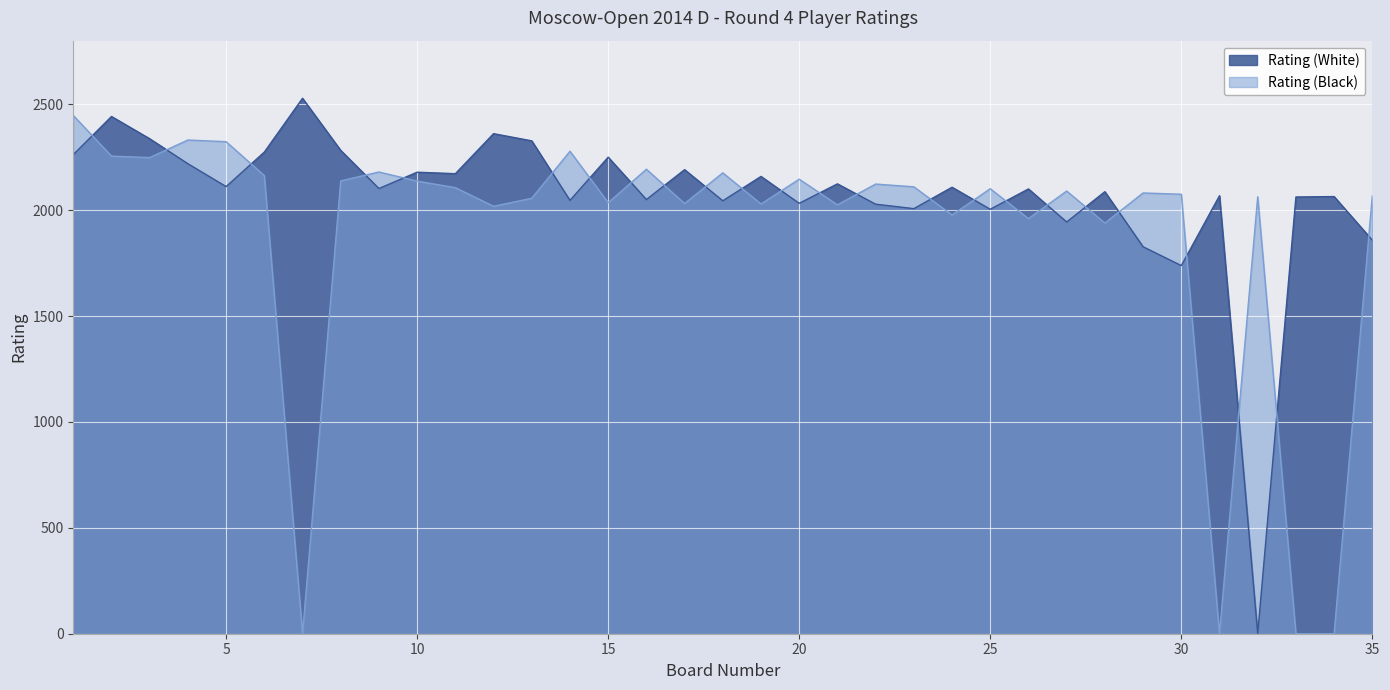

Reading right to left, list all the values displayed in this chart.

Rating (White): 35=1858	34=2064	33=2062	32=0	31=2068	30=1738	29=1827	28=2087	27=1944	26=2100	25=2004	24=2108	23=2007	22=2028	21=2124	20=2032	19=2159	18=2044	17=2191	16=2050	15=2250	14=2046	13=2327	12=2361	11=2172	10=2179	9=2102	8=2282	7=2528	6=2274	5=2111	4=2219	3=2337	2=2442	1=2262
Rating (Black): 35=2068	34=0	33=0	32=2063	31=0	30=2075	29=2081	28=1939	27=2090	26=1960	25=2101	24=1977	23=2110	22=2123	21=2025	20=2146	19=2029	18=2176	17=2031	16=2193	15=2035	14=2278	13=2056	12=2018	11=2106	10=2137	9=2180	8=2138	7=0	6=2163	5=2323	4=2331	3=2248	2=2255	1=2447